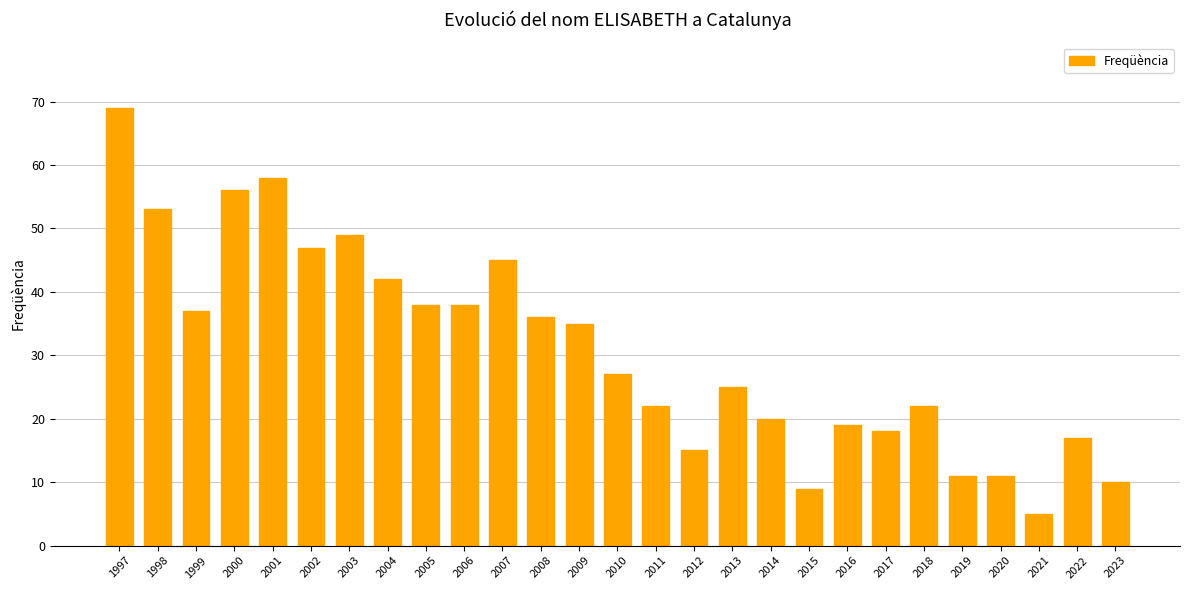

Is it true that the value at 2001 is 58?

True